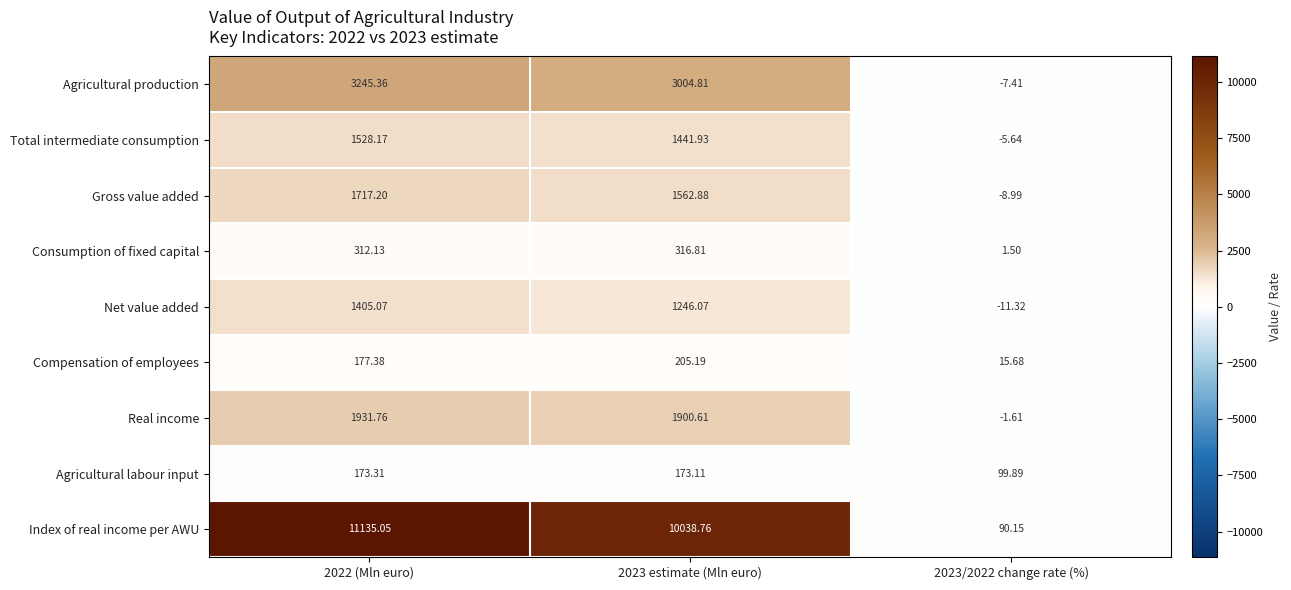

Which series has the largest total across all categories?

Index of real income per AWU